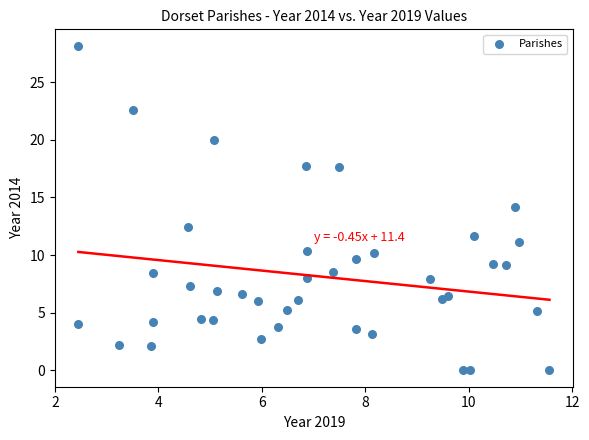

What is the range of Y values (max minus min)?

28.2